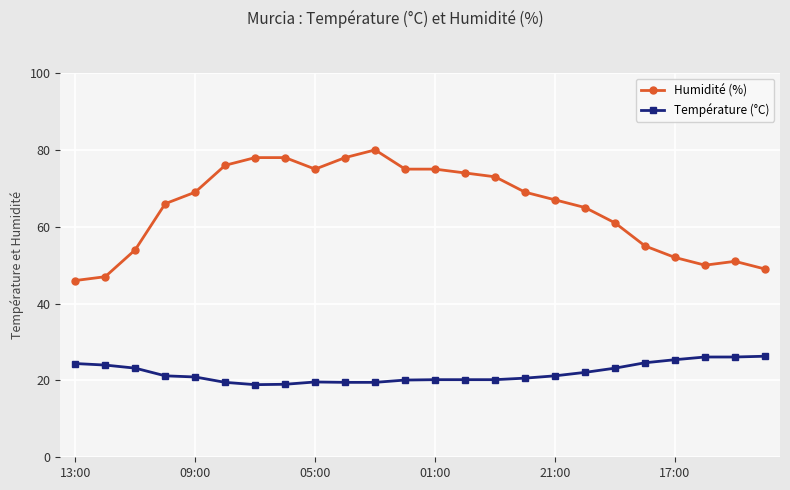

True or false: Température (°C) and Humidité (%) cross at least once.

False